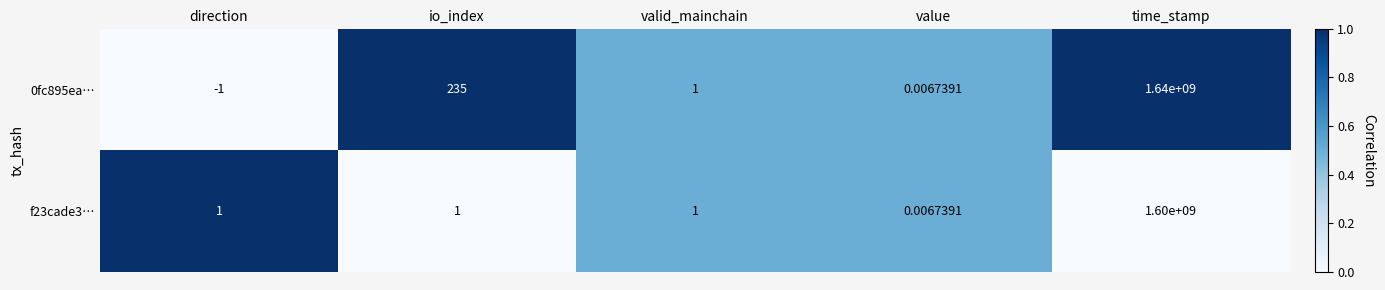

At which label does f23cade3… reach its peak?

time_stamp